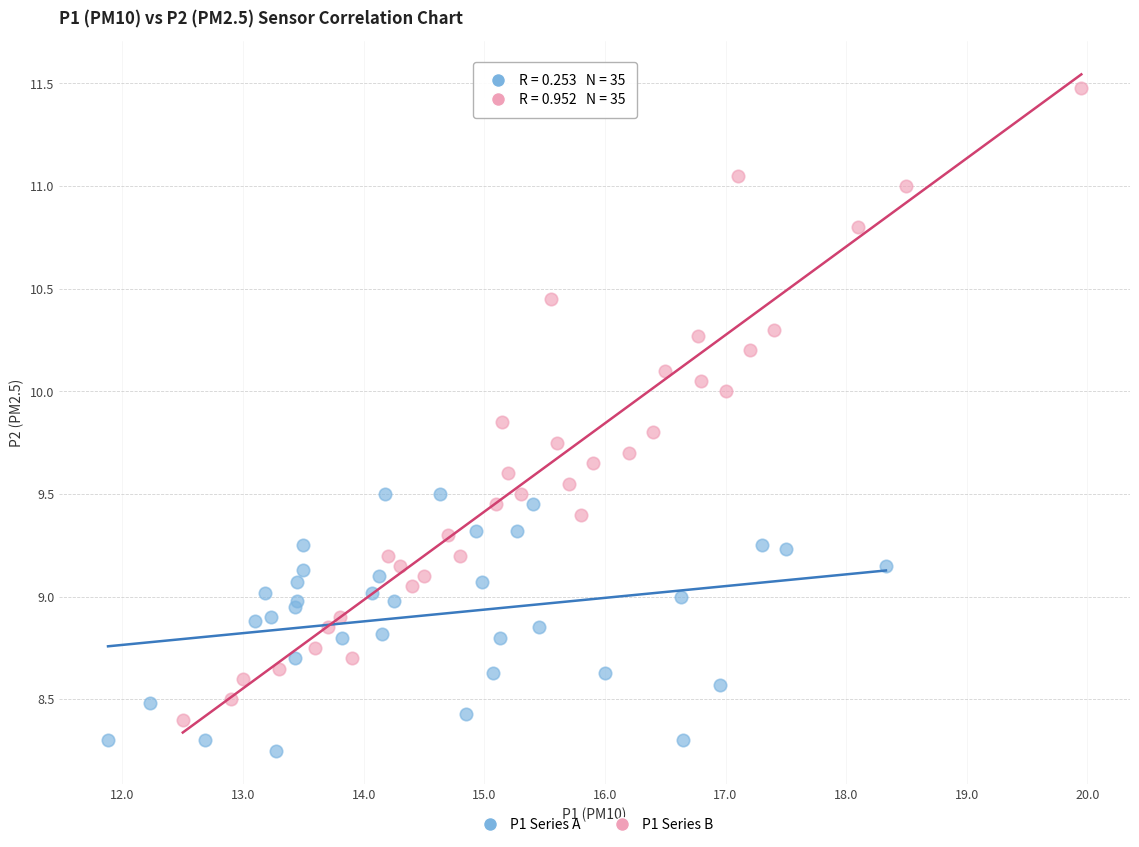

Which series has the widest spread of Y values?

P1 Series B